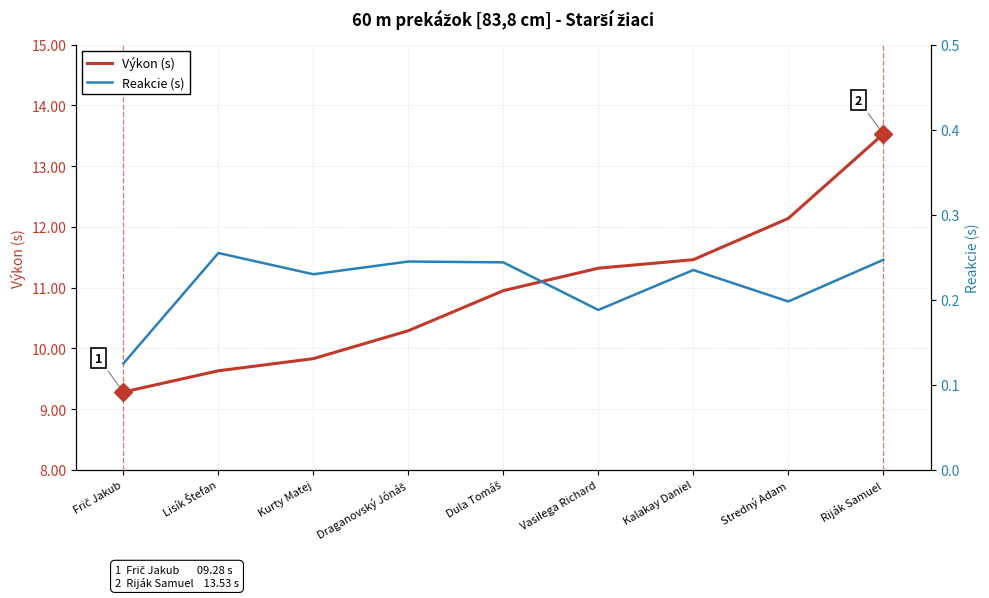

At Riják Samuel, list the series in order from largest to smallest.

Výkon (s), Reakcie (s)